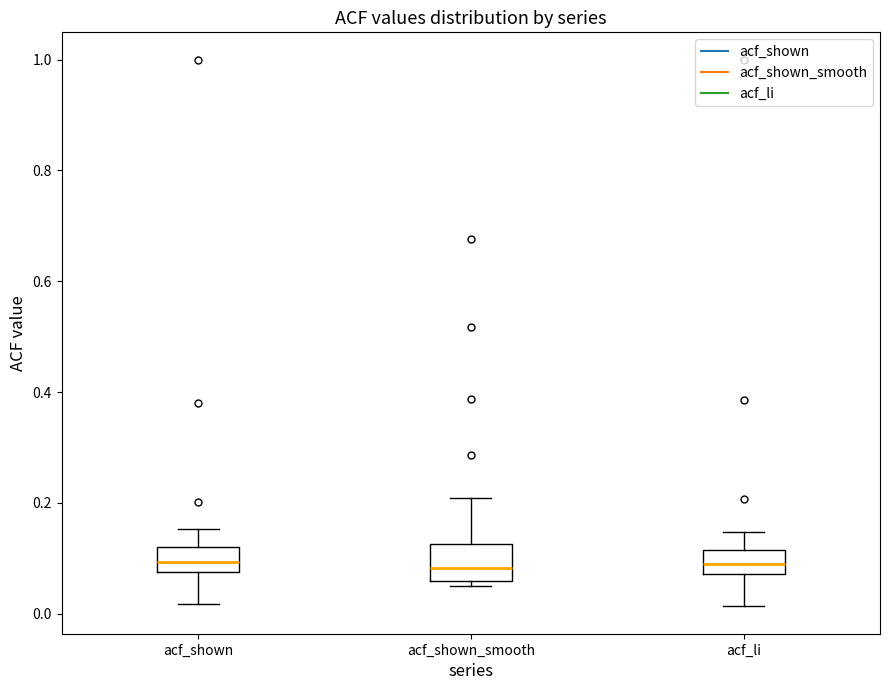

Reading left to right, read every box against the y-axis: the position of its median line, the range the box covers, and the ends of its whiskers. The values are not printed on the chart, so give them approximately, as read against the axis.

acf_shown: median 0.10, box 0.08 to 0.12, whiskers 0.02 to 0.16
acf_shown_smooth: median 0.08, box 0.06 to 0.12, whiskers 0.04 to 0.20
acf_li: median 0.10, box 0.08 to 0.12, whiskers 0.02 to 0.14